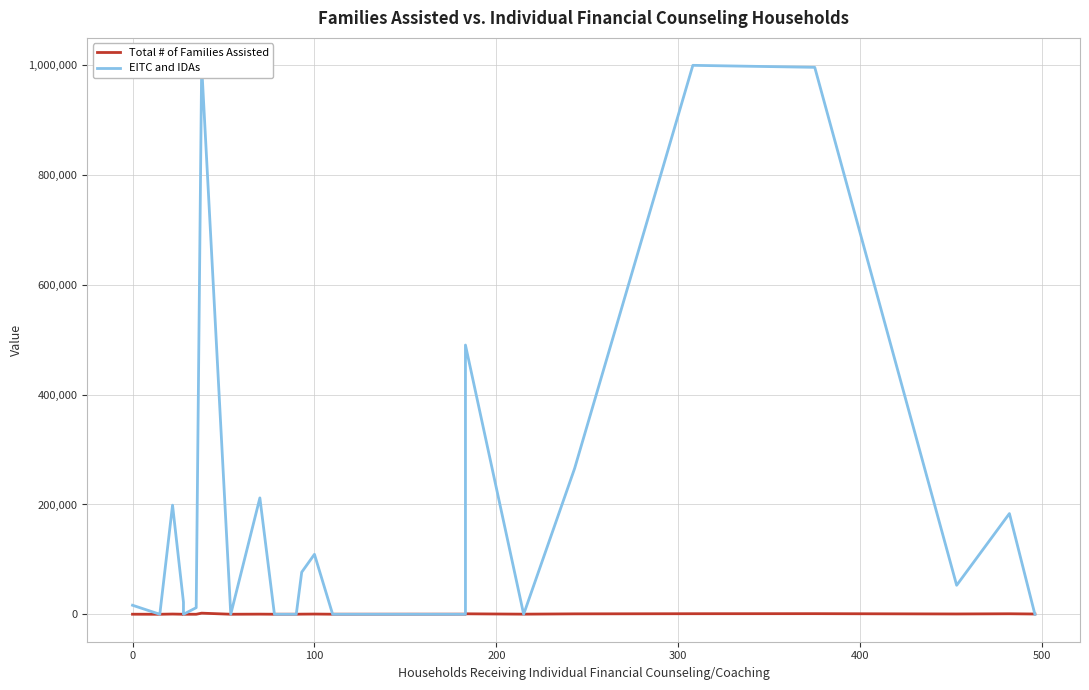

How many values in the Total # of Families Assisted series exceed 168?

14